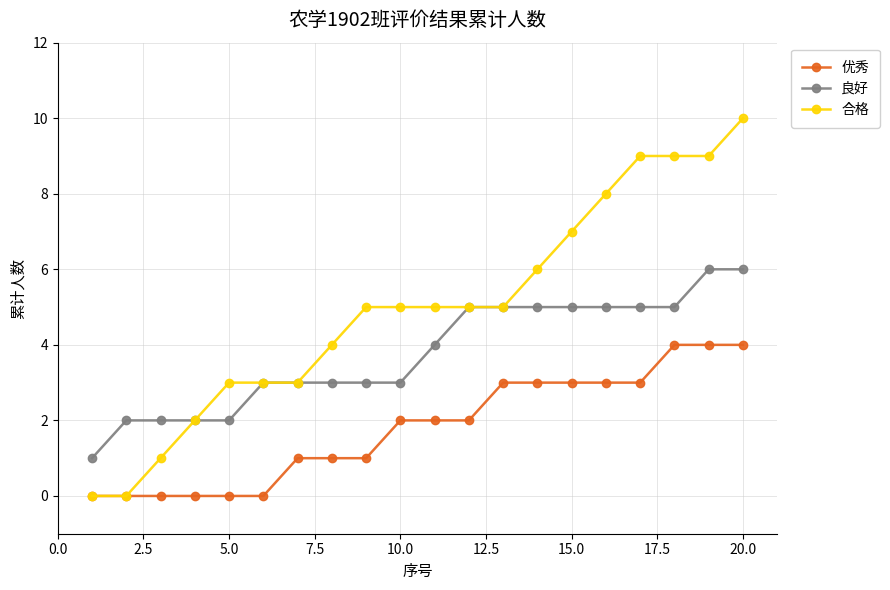

List the series in order of their peak value, lowest first.

优秀, 良好, 合格